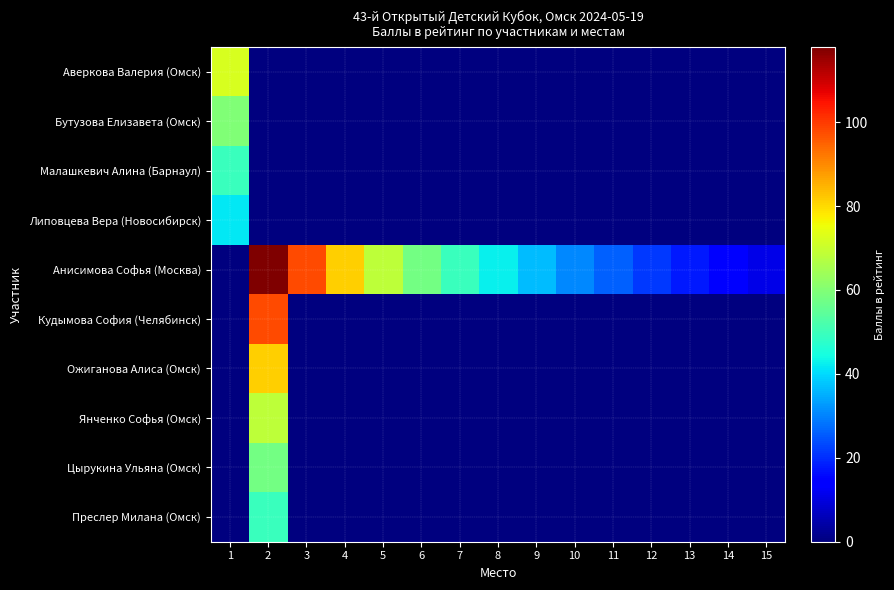

Which series has the widest spread of values?

Анисимова Софья (Москва)